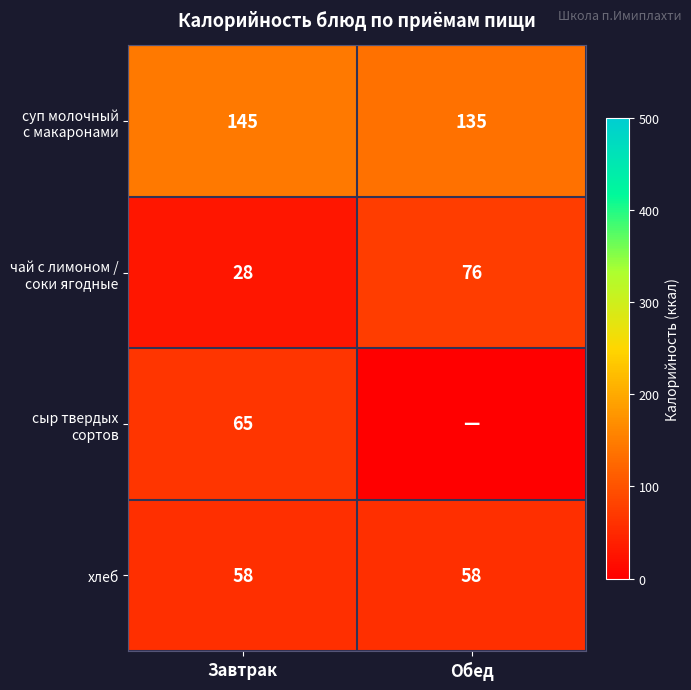

At which category is the sum across all series the highest?

Завтрак